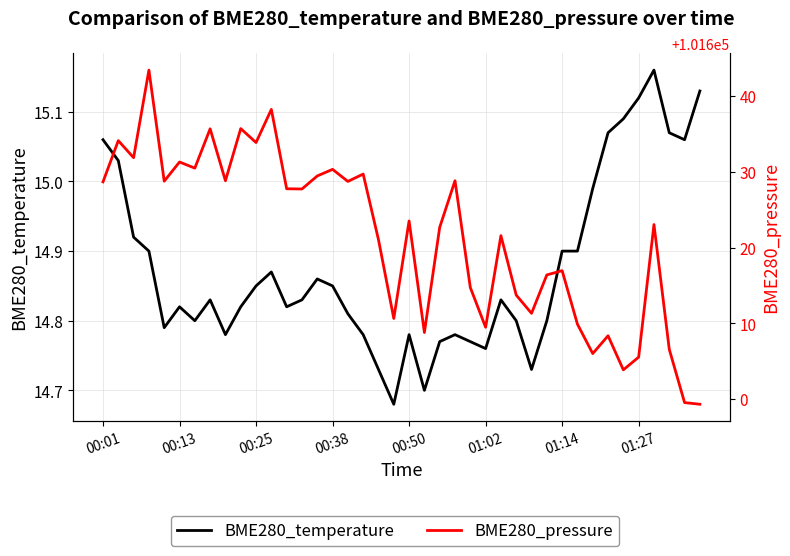

What is the highest value of the BME280_temperature series?

15.2